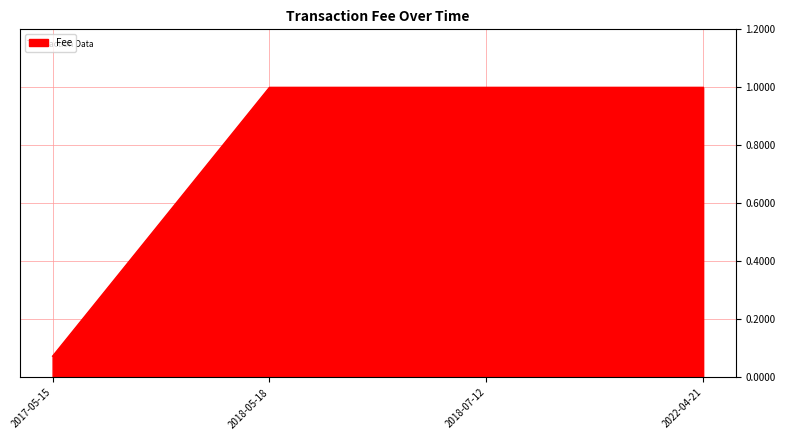

What is the average value?

0.8